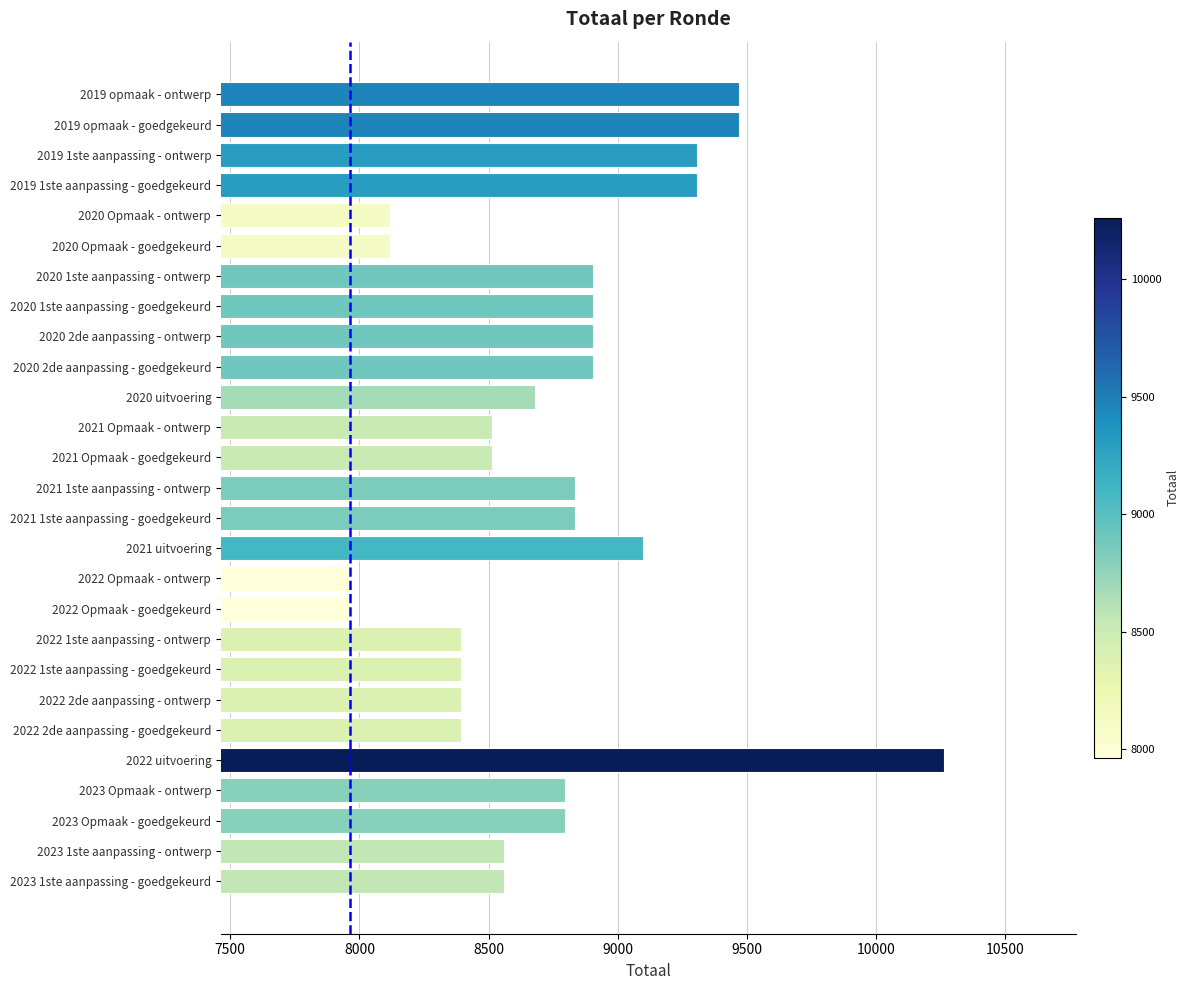

How many bars are there in total?

27